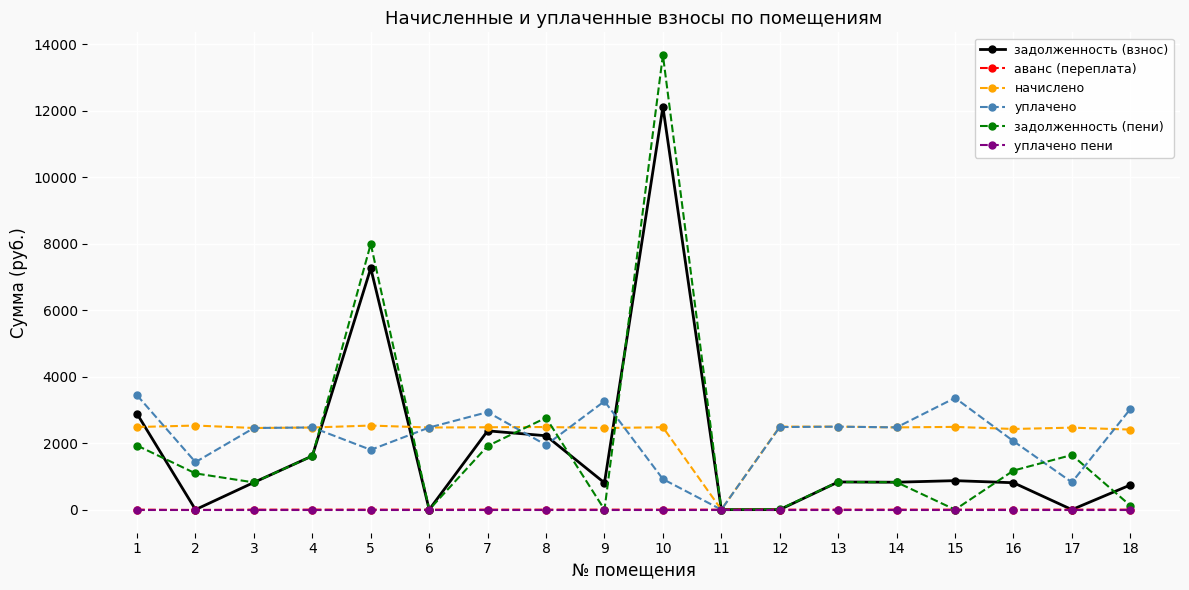

At how many categories does at least one series exceed 5810?

2